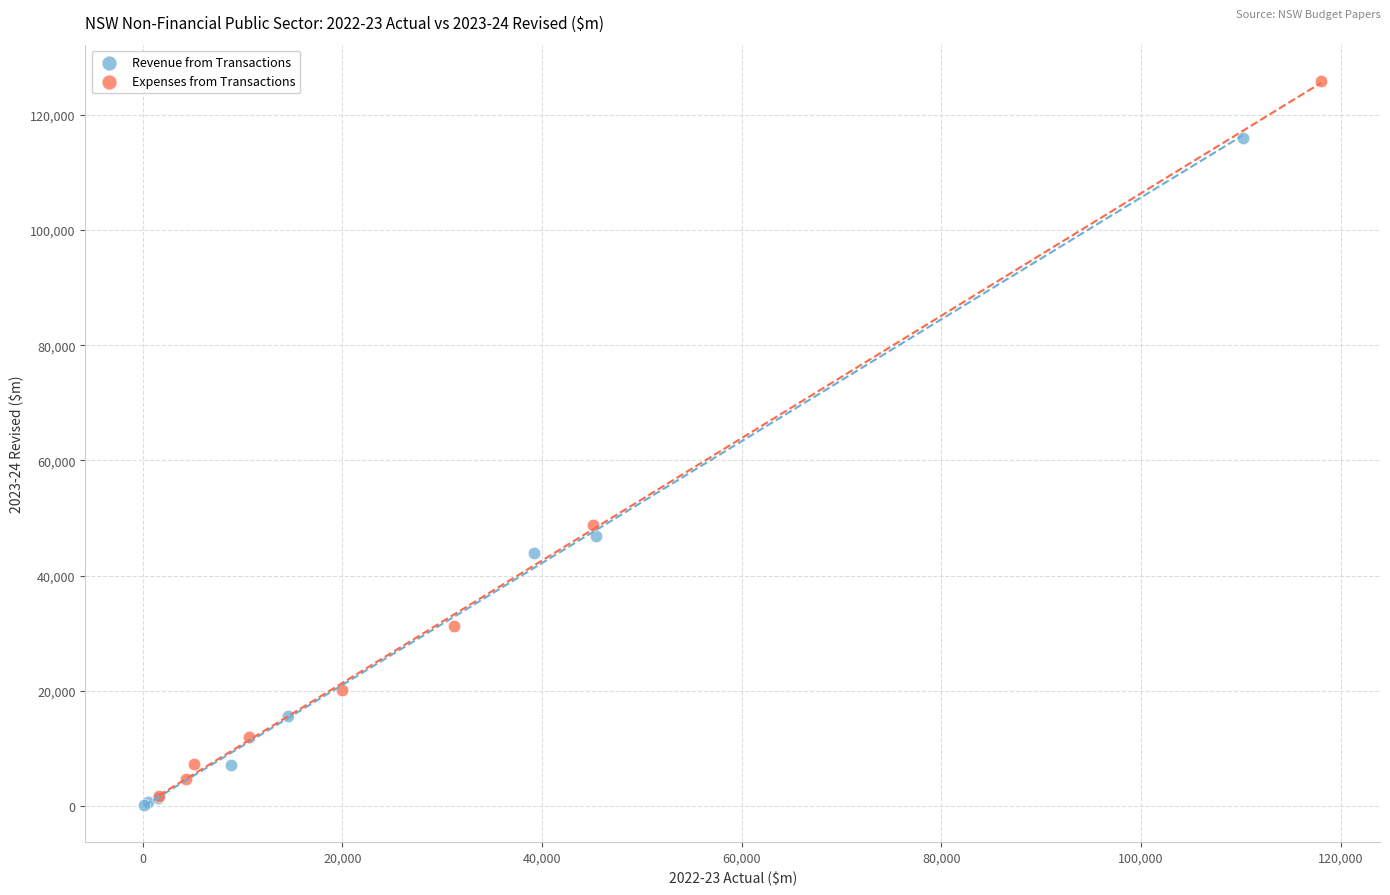

Which series has the widest spread of Y values?

Expenses from Transactions